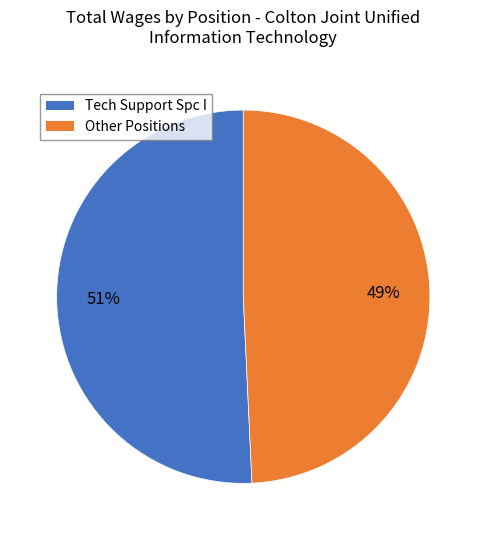

Does any single category account for the majority?

Yes